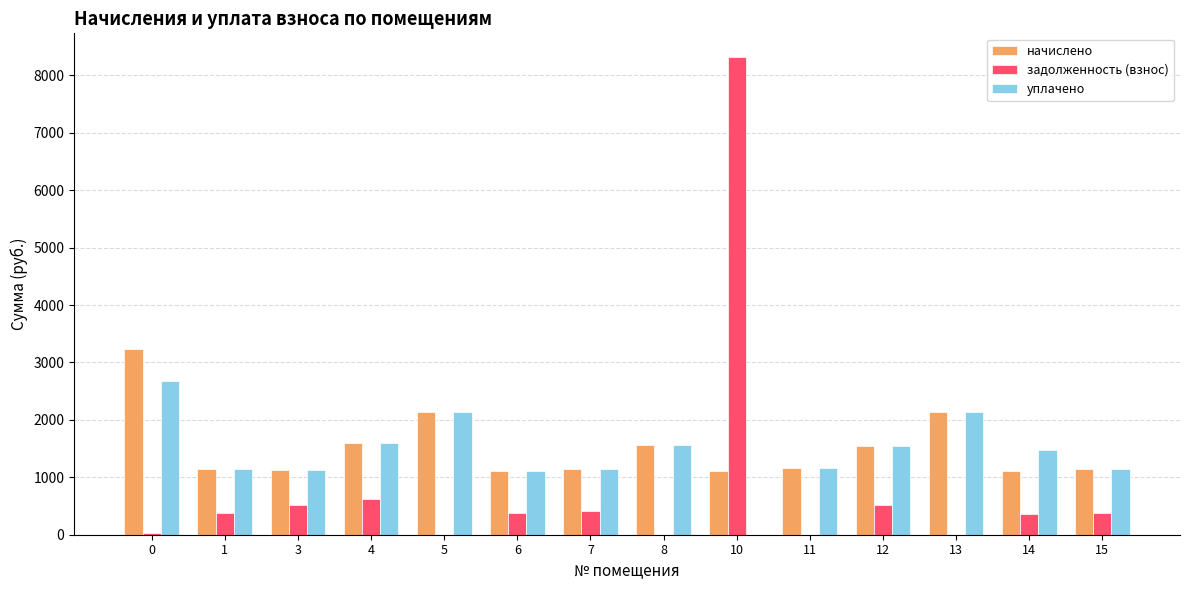

What is the greatest value displayed?

8316.2